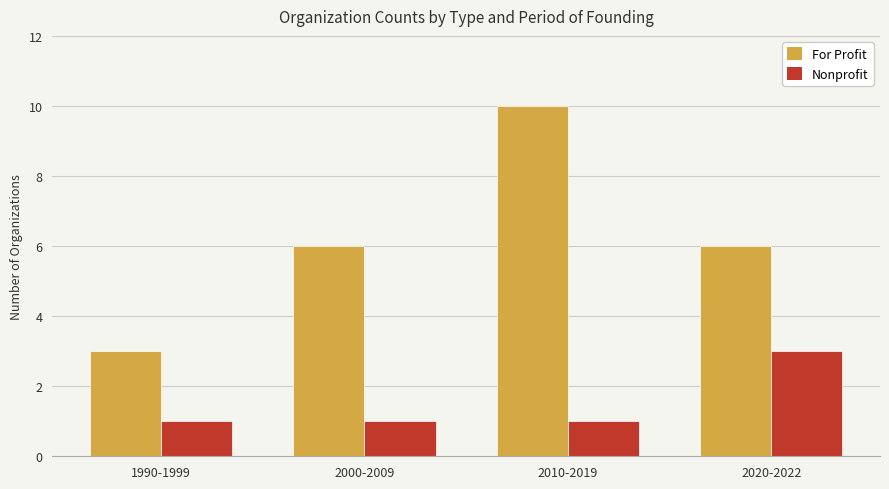

What is the minimum value shown in the chart?

1